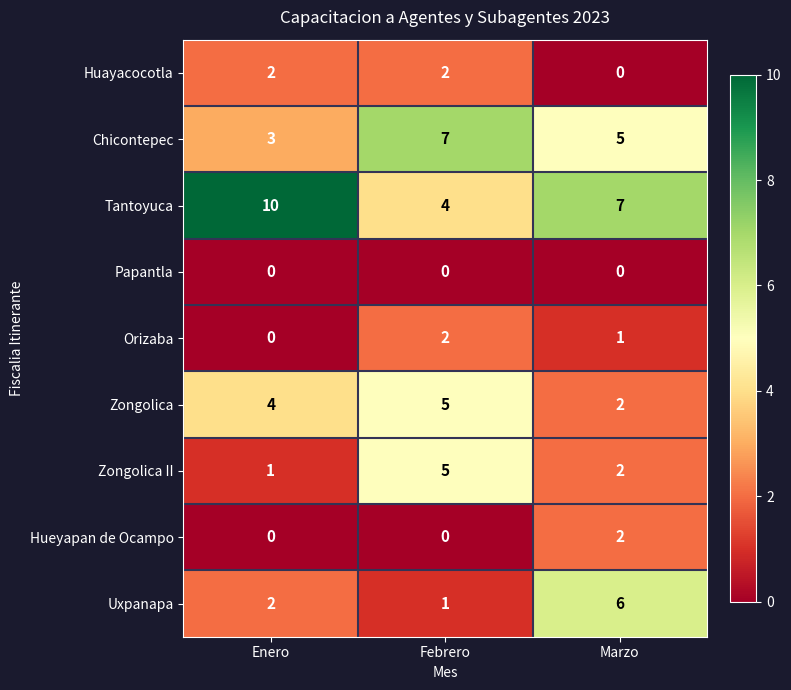

Reading left to right, list all the values displayed in this chart.

Huayacocotla: 2	2	0
Chicontepec: 3	7	5
Tantoyuca: 10	4	7
Papantla: 0	0	0
Orizaba: 0	2	1
Zongolica: 4	5	2
Zongolica II: 1	5	2
Hueyapan de Ocampo: 0	0	2
Uxpanapa: 2	1	6